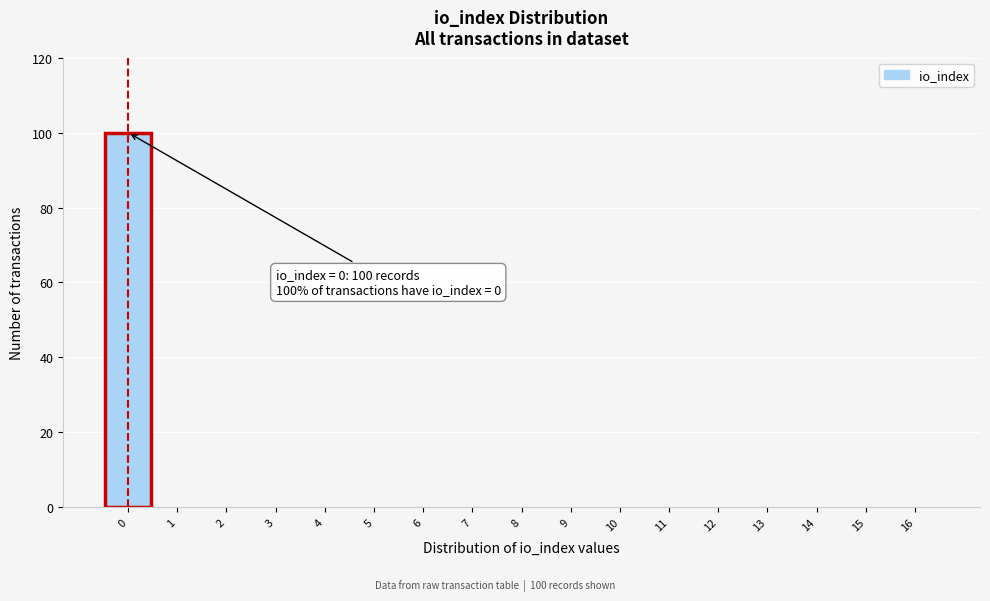

Which range on the x-axis has the tallest bar?

-0.5 to 0.5